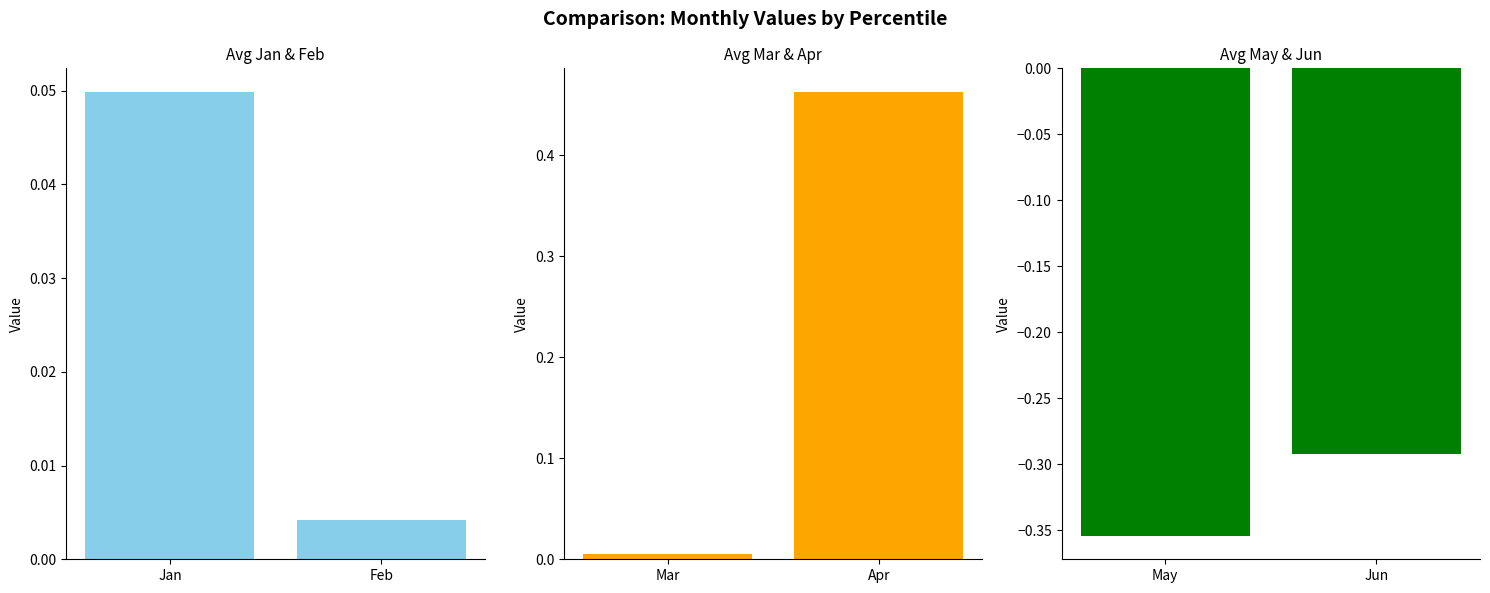

Rank the series at Jan from highest to lowest value.

Jan & Feb, Mar & Apr, May & Jun